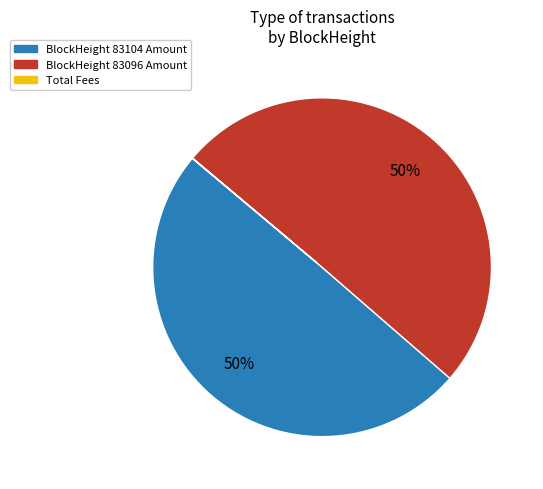

Is the sum of BlockHeight 83096 Amount and BlockHeight 83104 Amount greater than half?

Yes